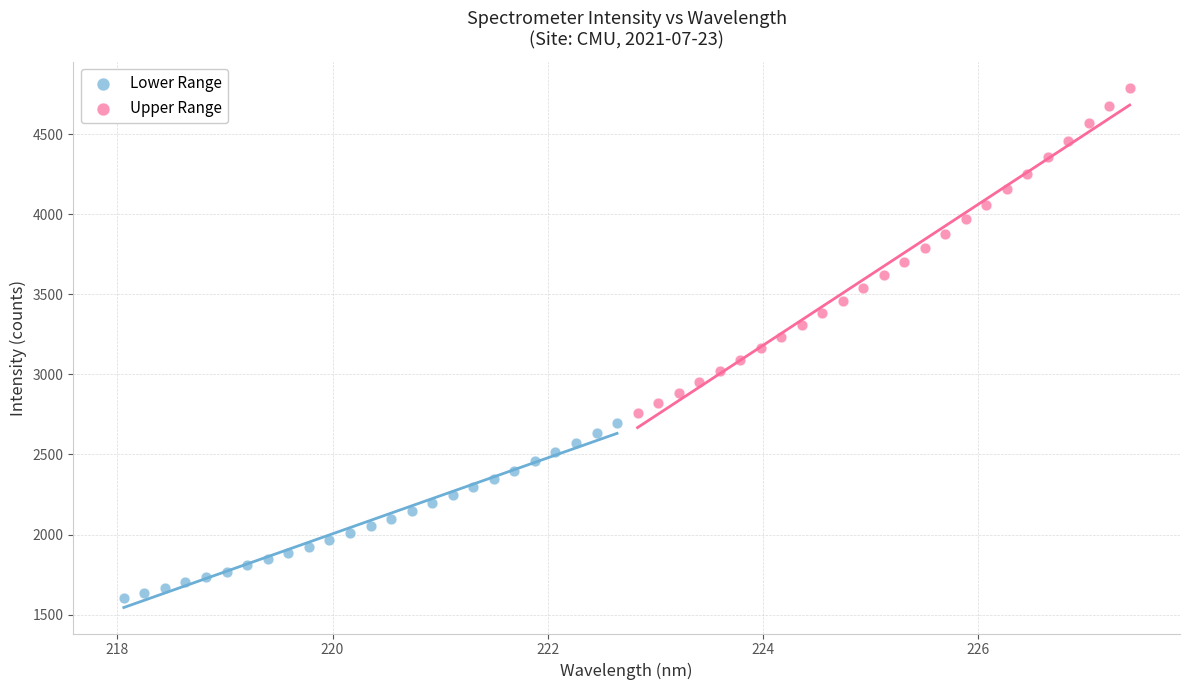

Which series contains the lowest Y value?

Lower Range